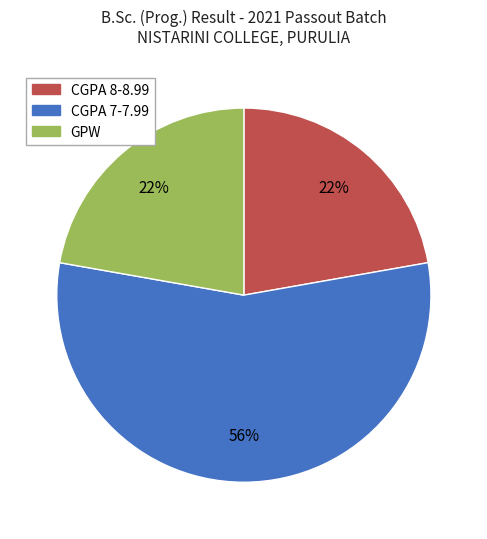

Which category has the biggest portion of the pie?

CGPA 7-7.99